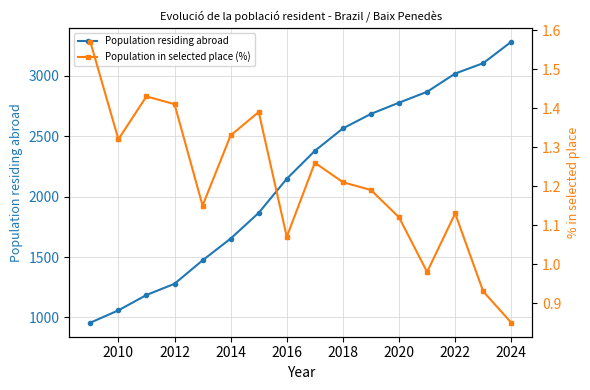

What is the minimum value for Population residing abroad?

957